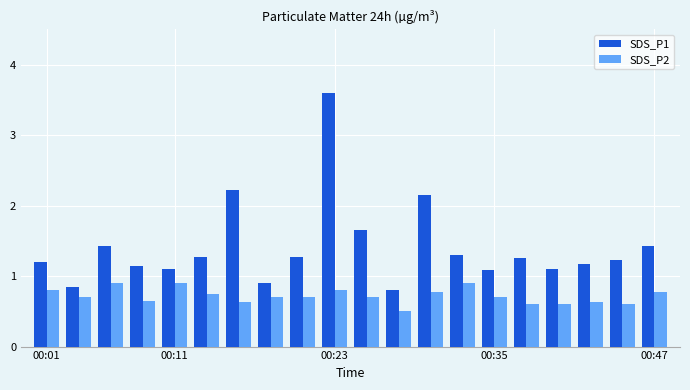

Which series has the largest range (max minus min)?

SDS_P1